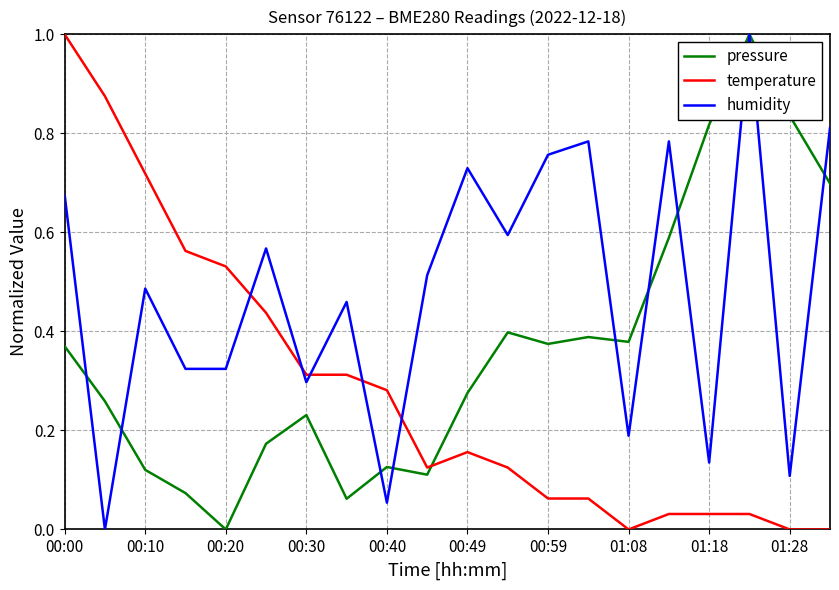

What is the maximum value for temperature?

1.0